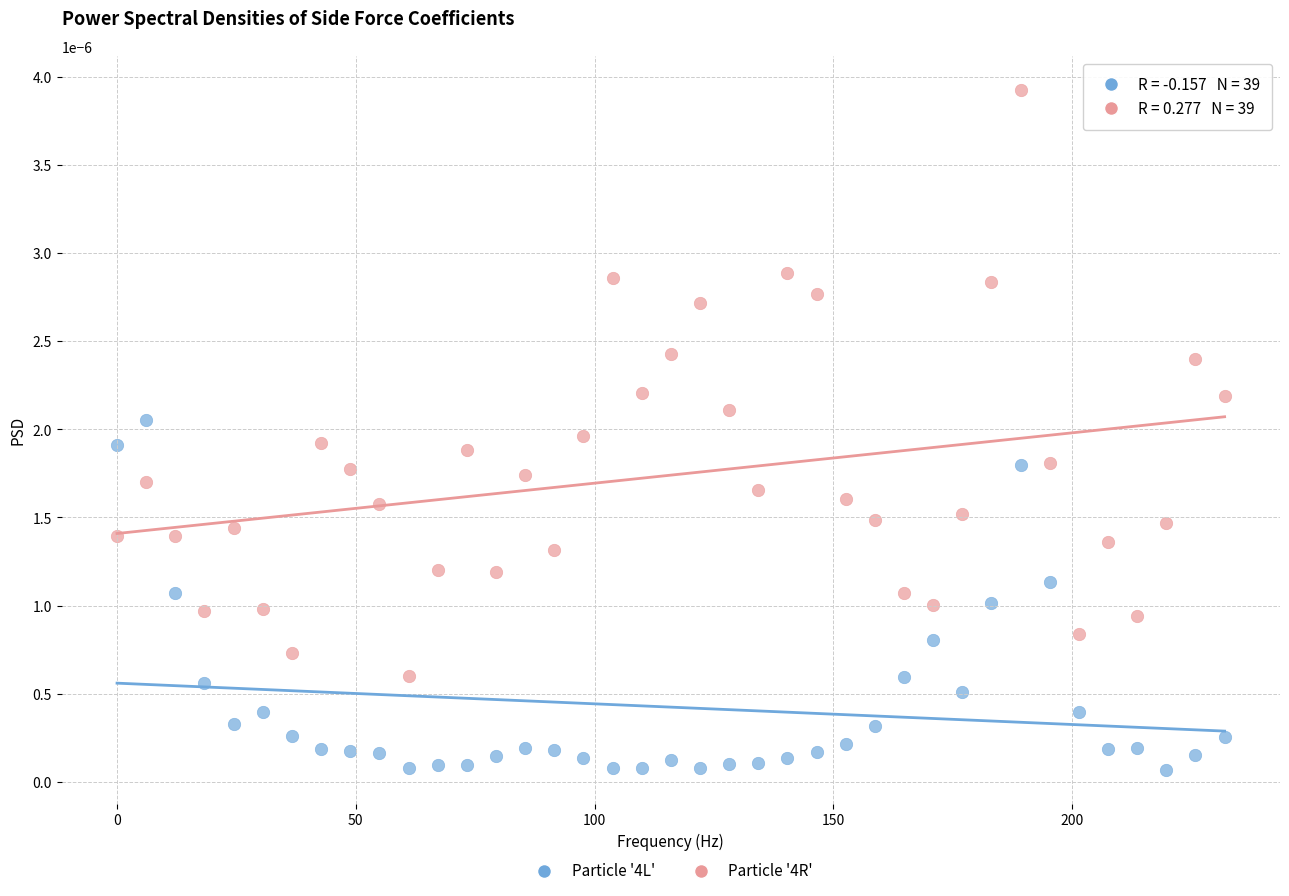

Across all data points, what is the range of X values (max minus min)?

231.9